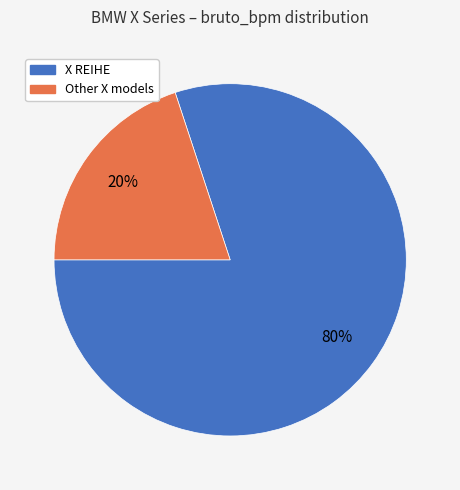

To the nearest percent, what is the difference between the largest and smallest slice percentages?

60%